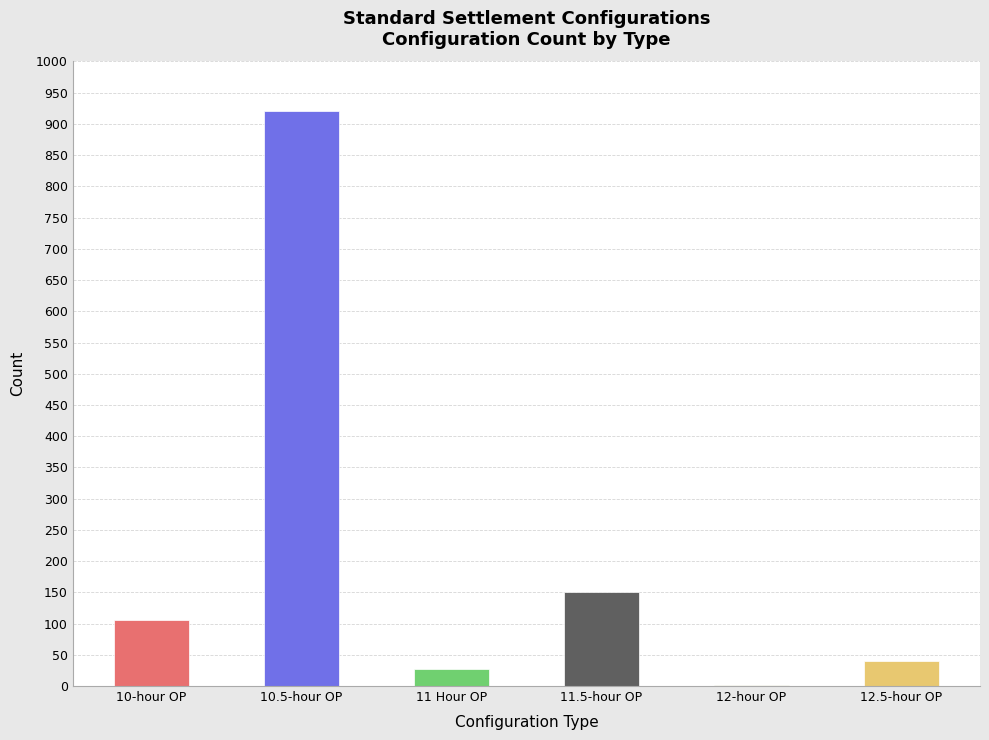

What is the sum of all values?

1245